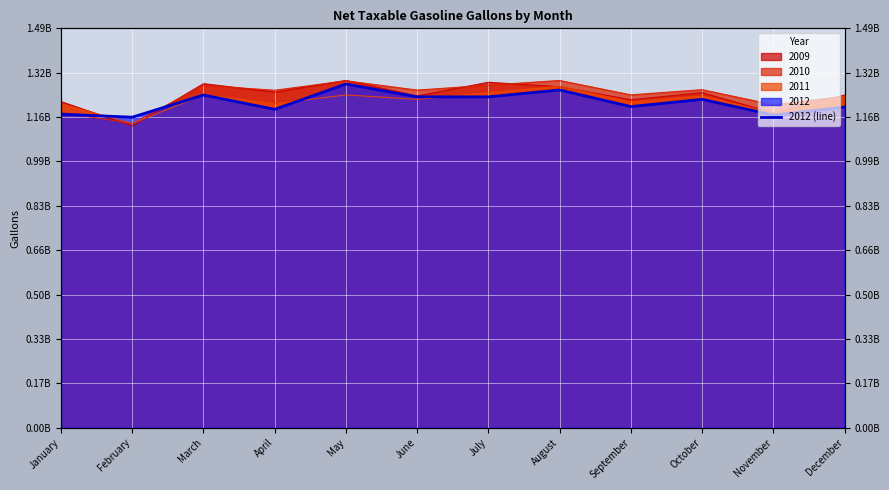

How many lines are shown in the chart?

1